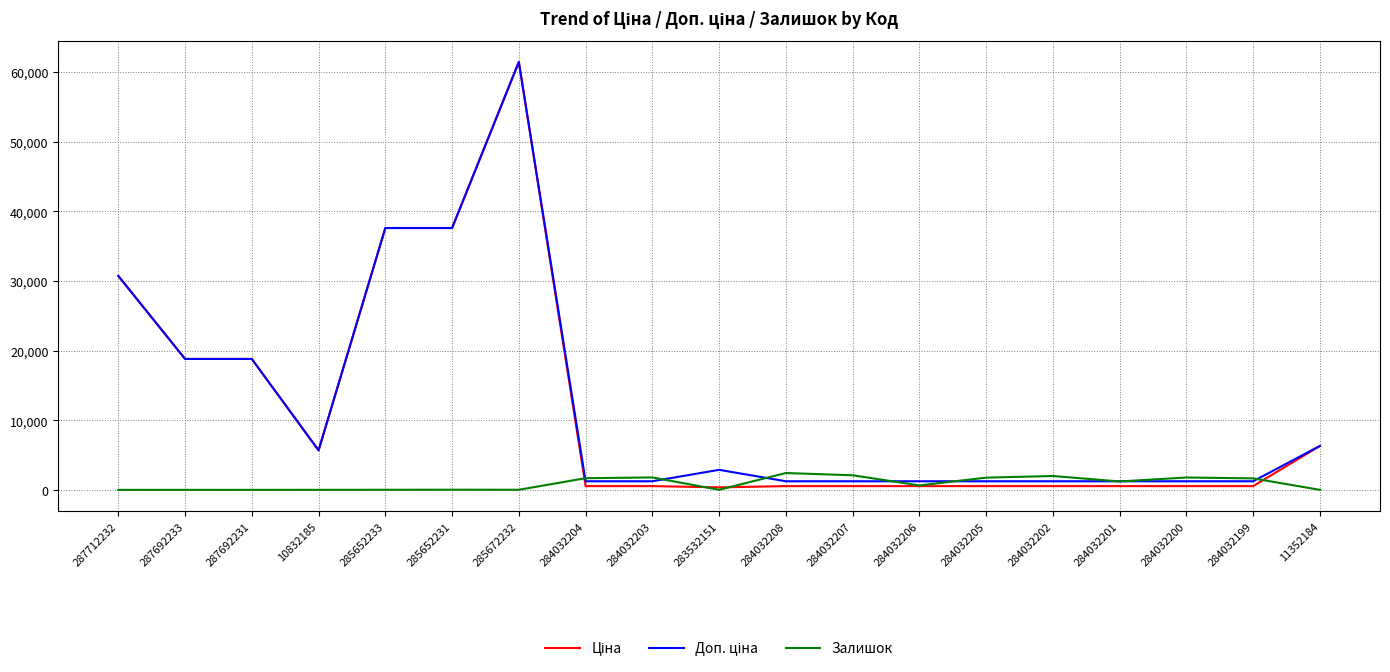

At which category is the sum across all series the highest?

285672232